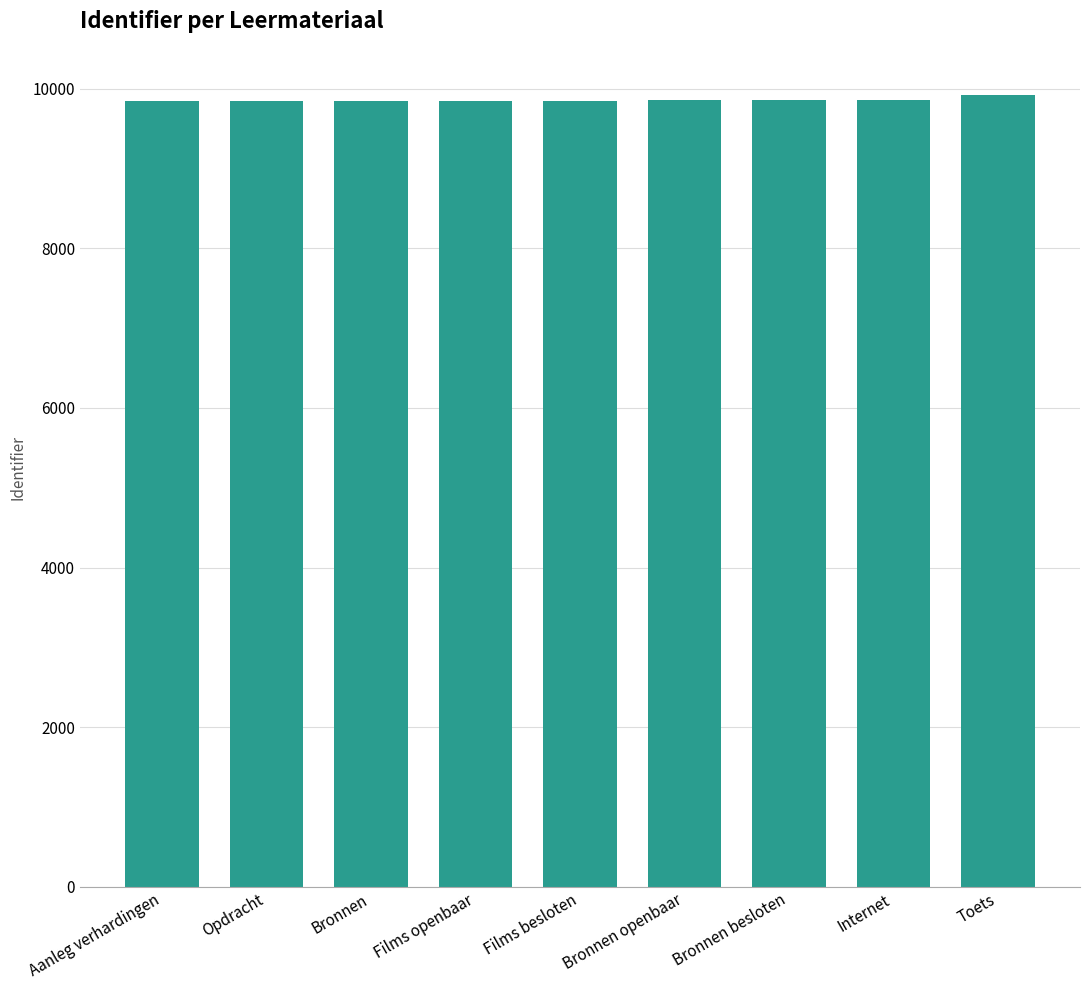

What is the sum of the values at Internet and Films besloten?

19706